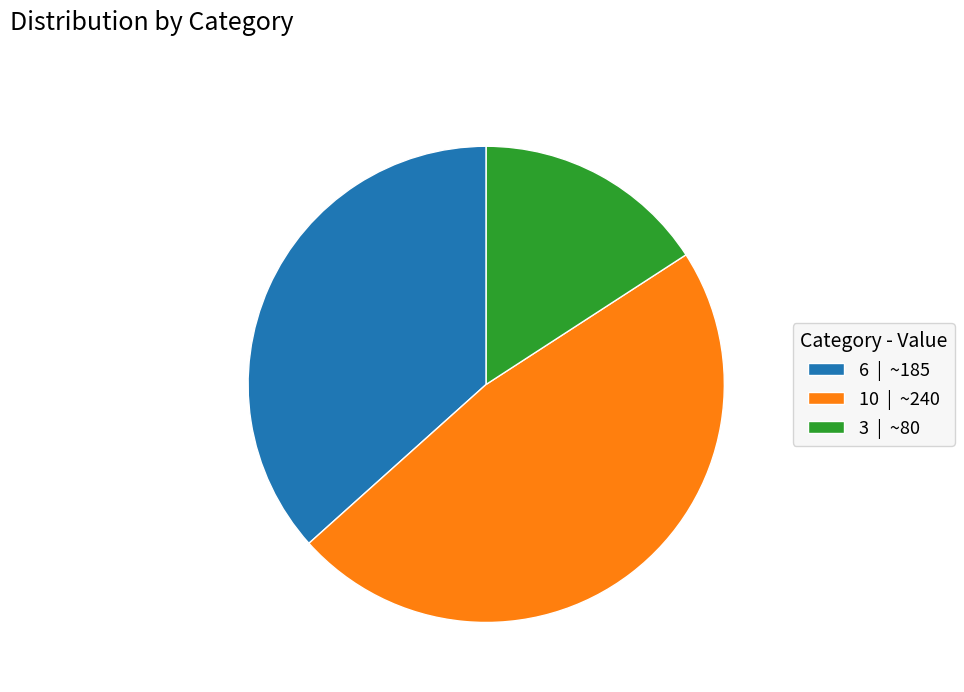

What is the ratio of the value at 10 | ~240 to the value at 3 | ~80?

3.0